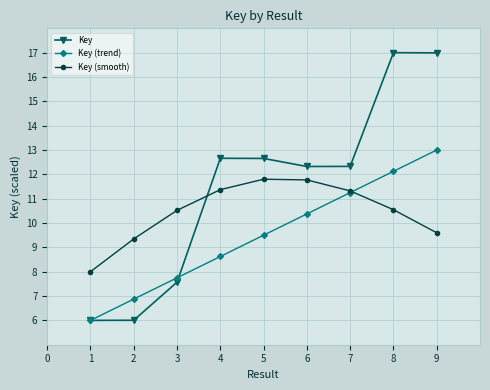

True or false: Key (trend) has a value of 6.9 at 2.

True